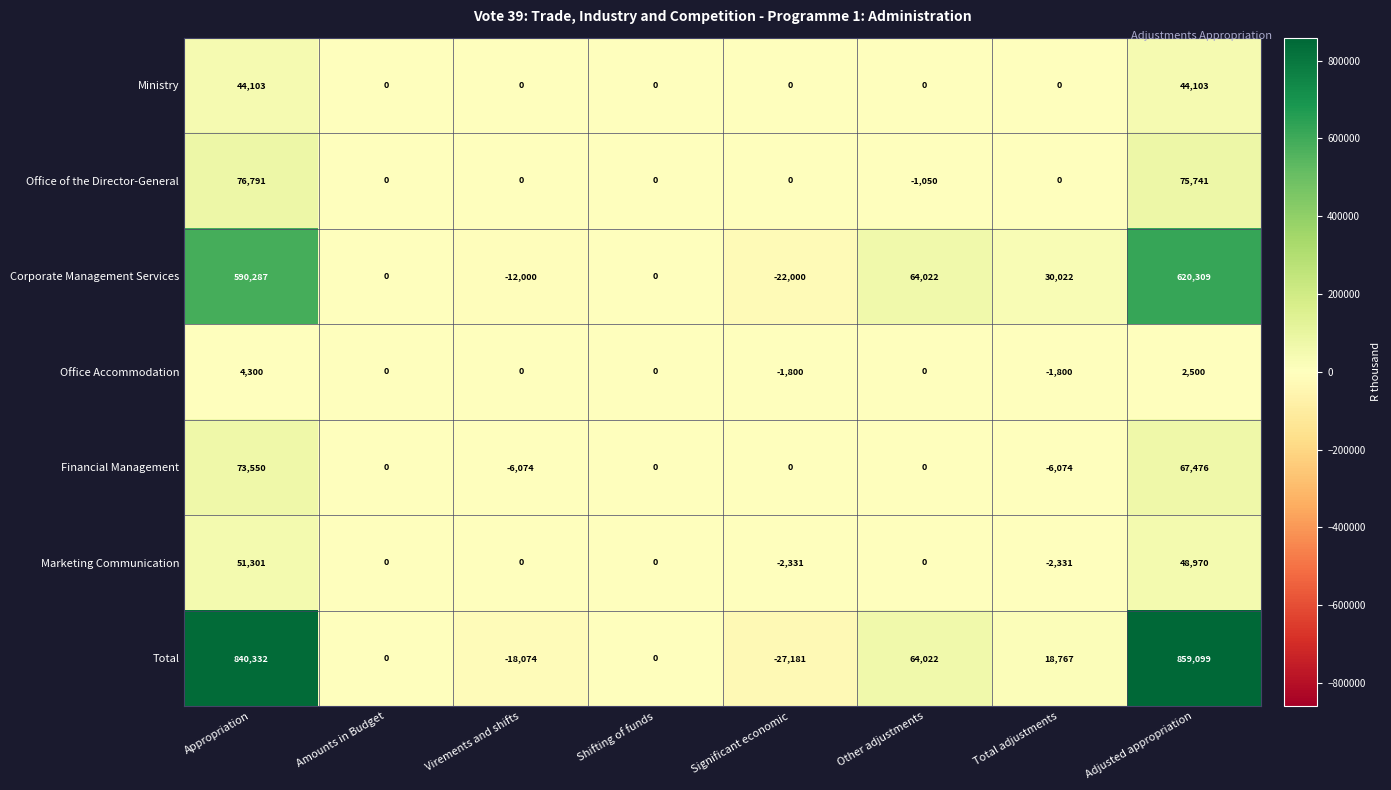

What is the difference between the highest and lowest values at Adjusted appropriation?

856599